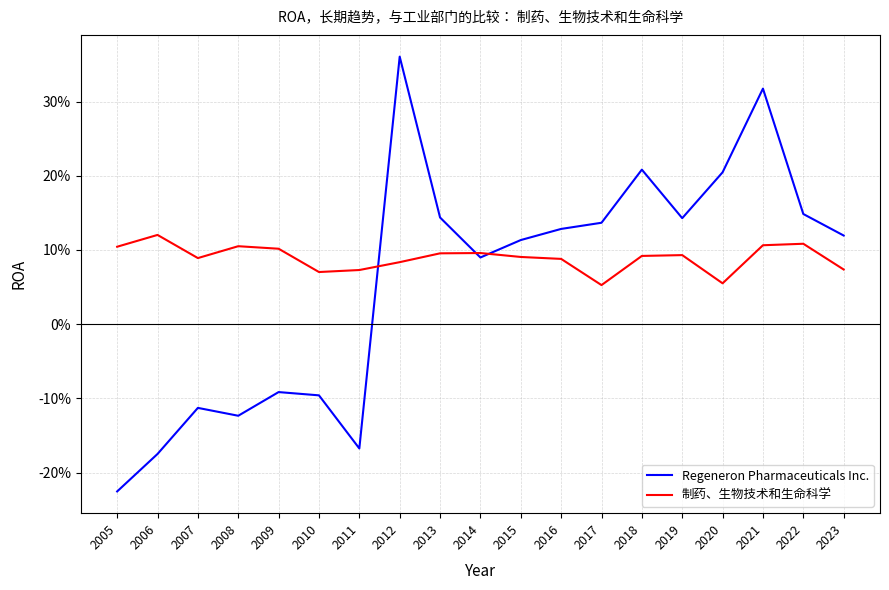

In Regeneron Pharmaceuticals Inc., how many points are higher than both neighbors (excluding endpoints)?

5